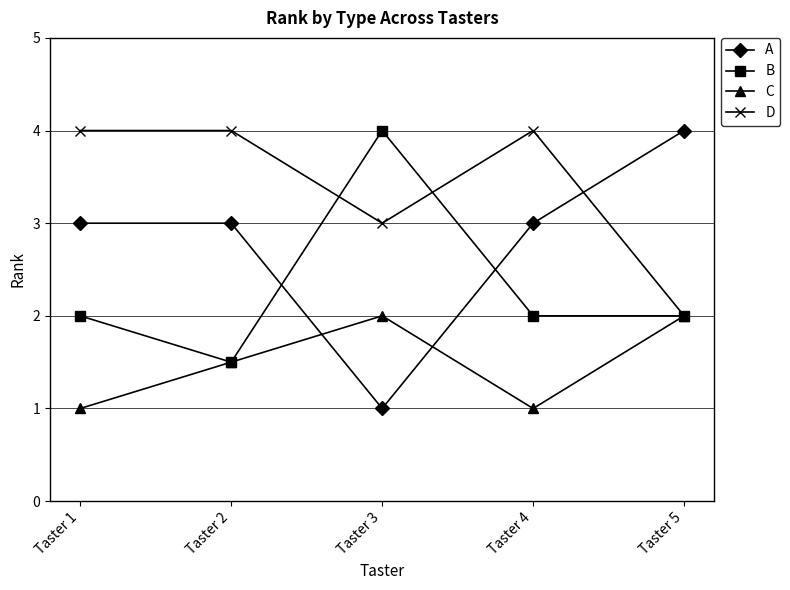

Reading right to left, what are all the values shown in this chart?

A: 4.0	3.0	1.0	3.0	3.0
B: 2.0	2.0	4.0	1.5	2.0
C: 2.0	1.0	2.0	1.5	1.0
D: 2.0	4.0	3.0	4.0	4.0